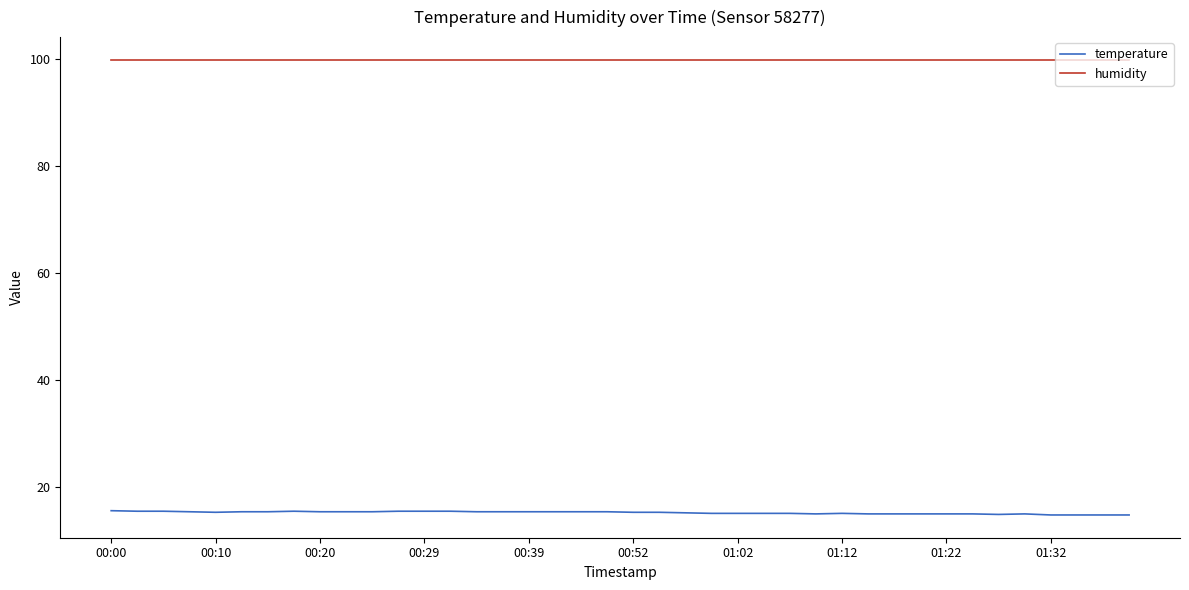

What is the maximum value for humidity?

99.9